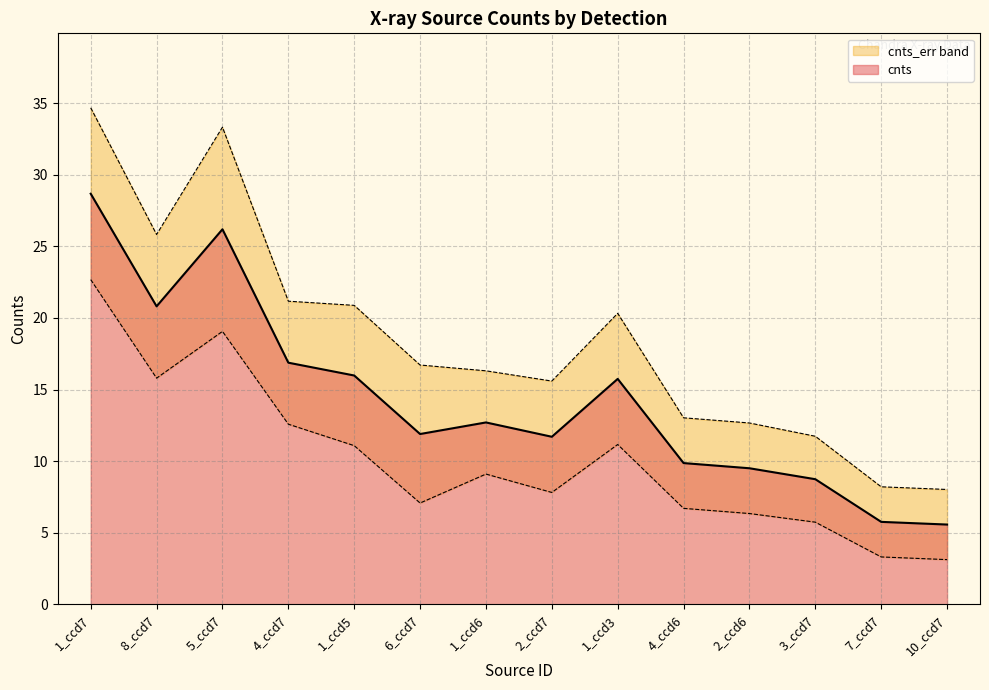

What is the minimum value shown in the chart?

5.6